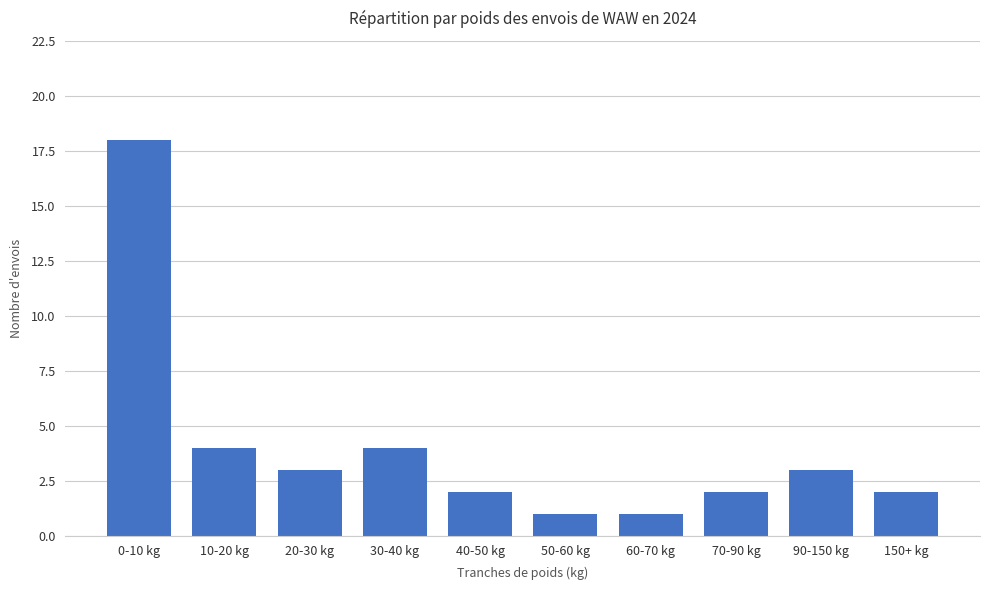

Between 90-150 kg and 70-90 kg, which is larger?

90-150 kg